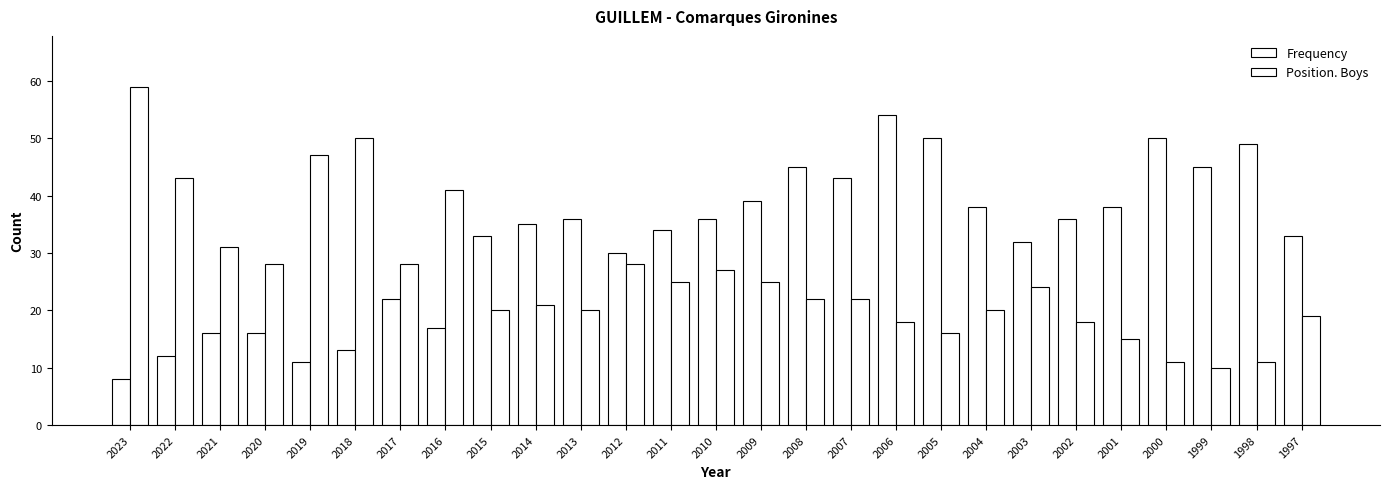

Which series has the largest range (max minus min)?

Position. Boys